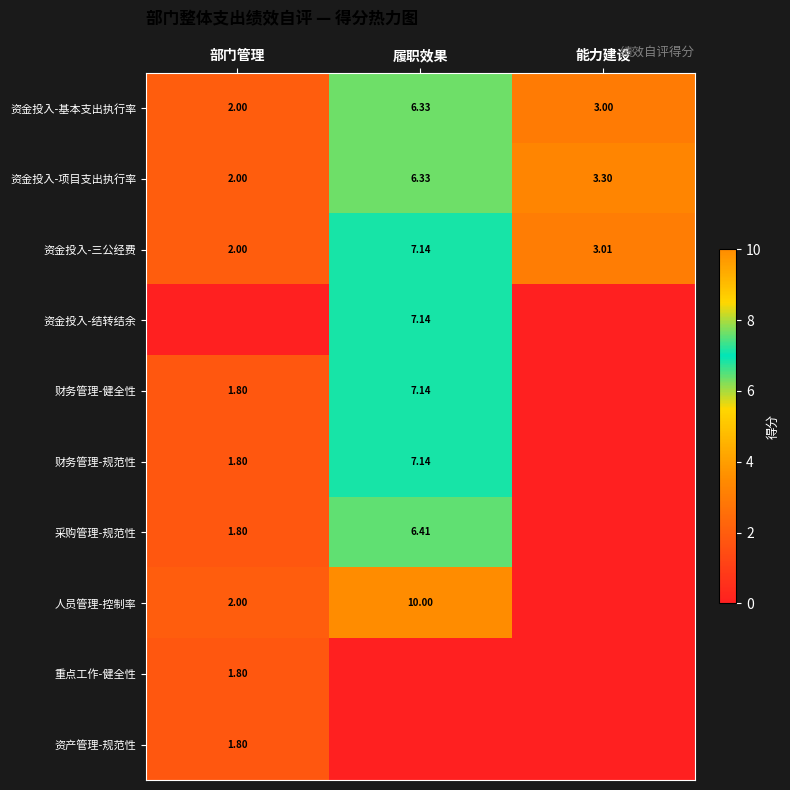

Which category has the highest value in the 资金投入-基本支出执行率 series?

履职效果